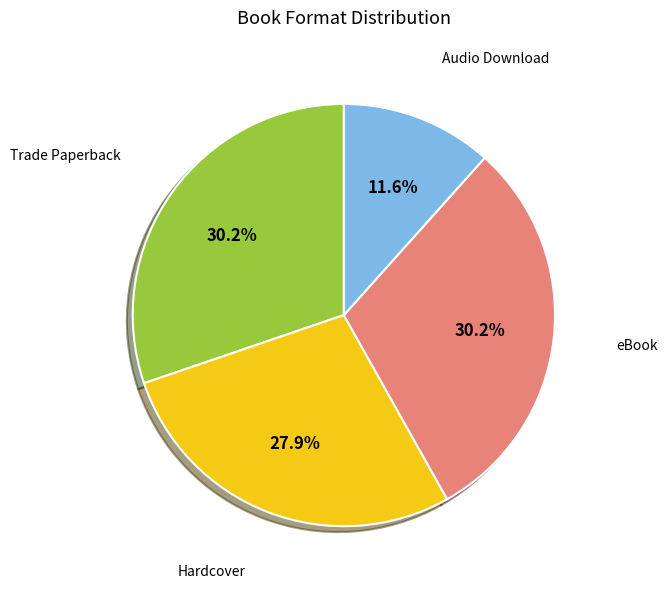

Does Audio Download account for over 50% of the chart?

No